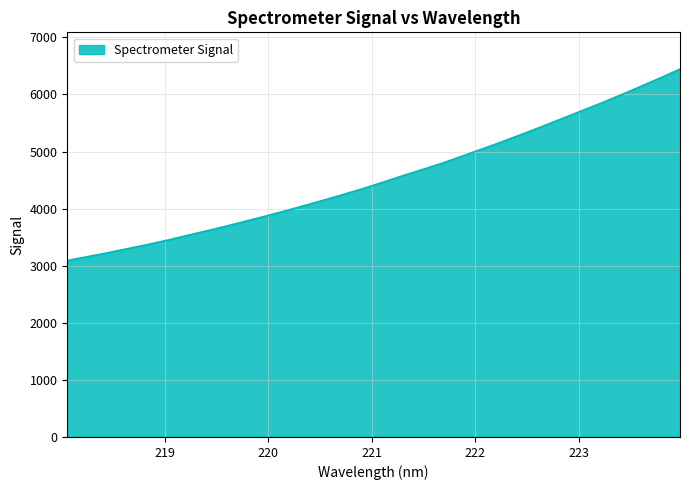

What is the difference between the maximum and minimum values?

3353.3